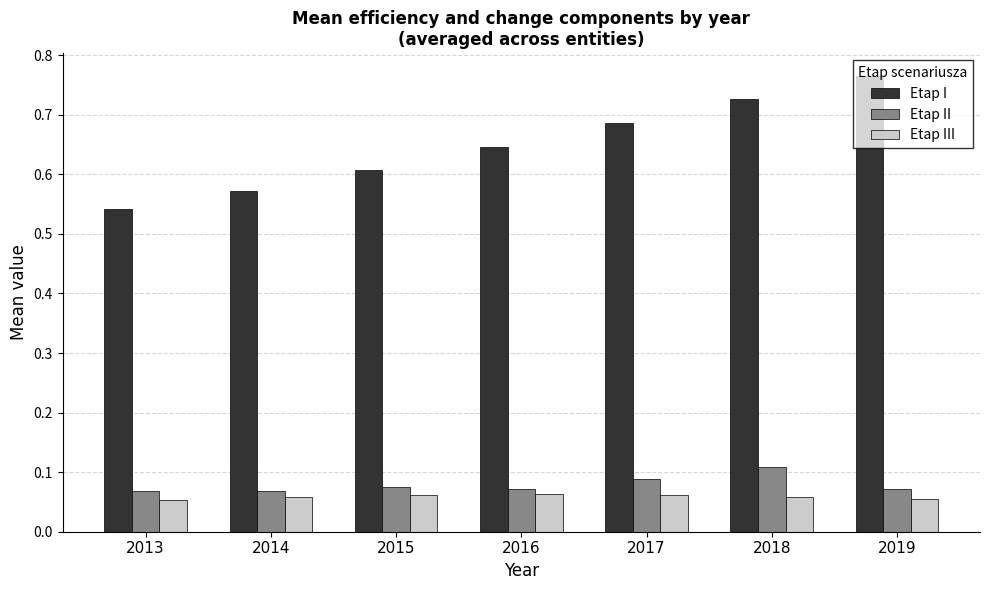

What are all the series names shown in the legend?

Etap I, Etap II, Etap III